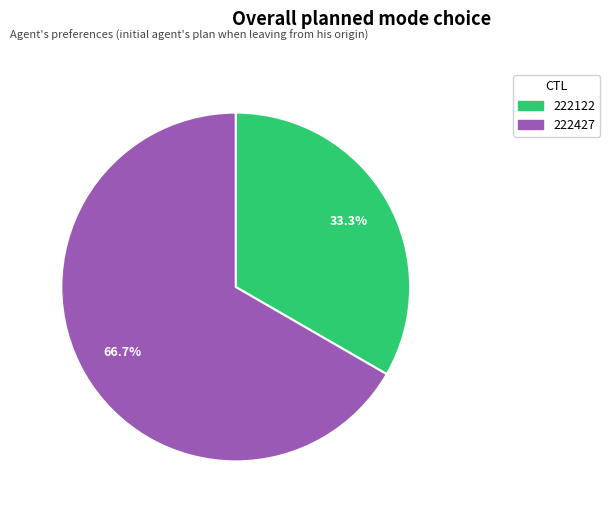

To the nearest percent, what is the difference between the 222122 and 222427 slice percentages?

33%